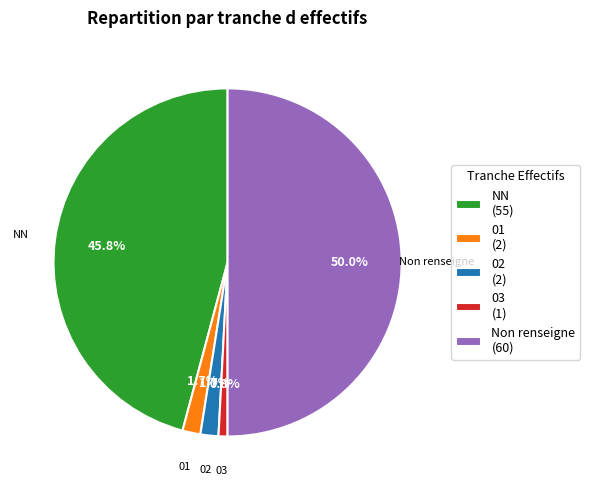

What is the largest slice in the pie chart?

Non renseigne (60)